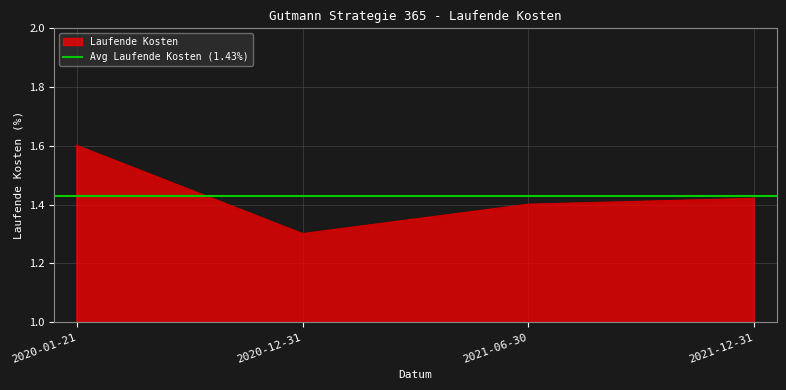

How many values are between 1 and 2?

4